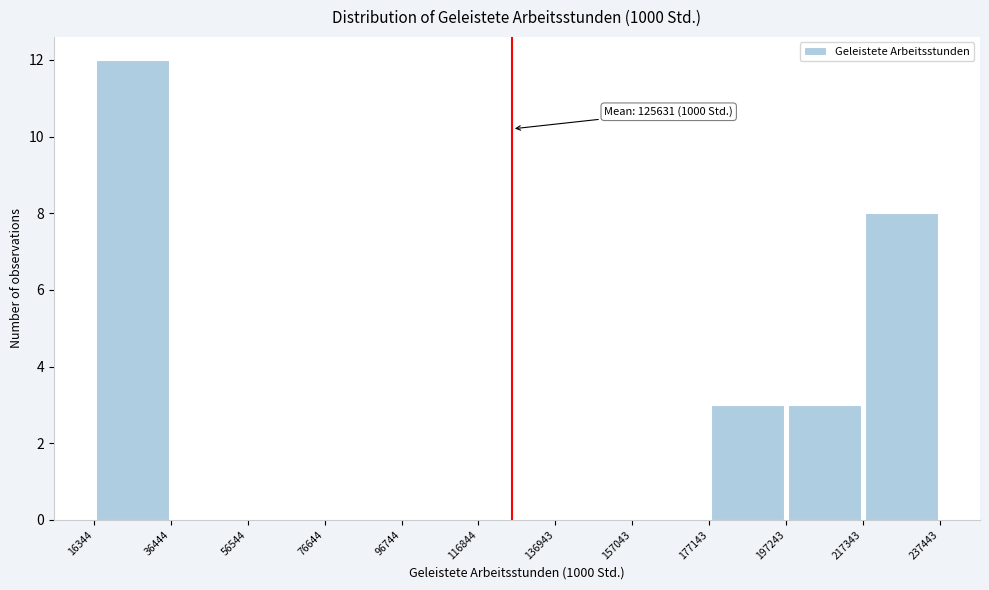

Over which range of the x-axis is the bar tallest?

16344 to 36444